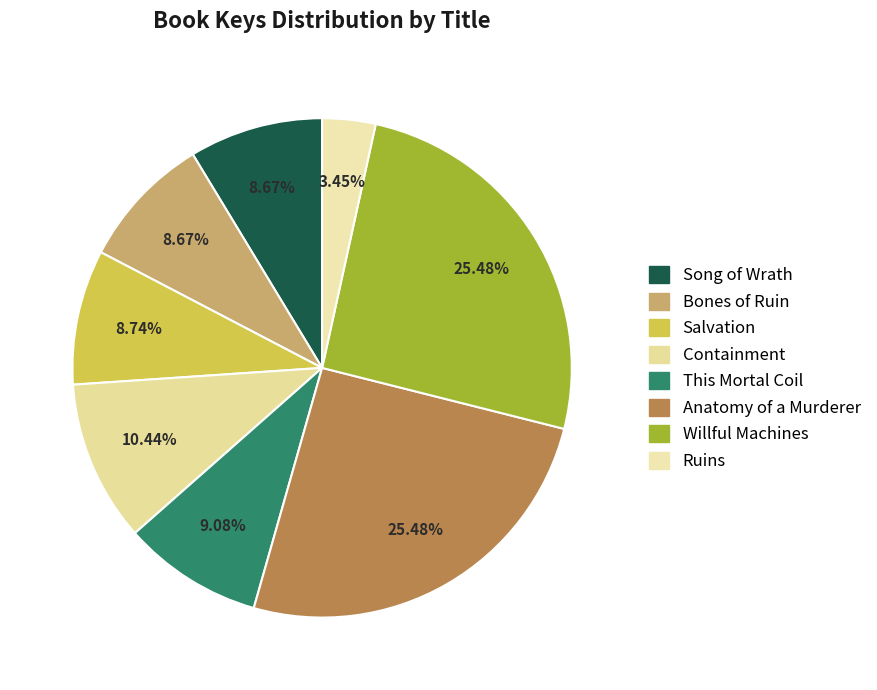

To the nearest percent, what is the difference between the Willful Machines and Song of Wrath slice percentages?

17%